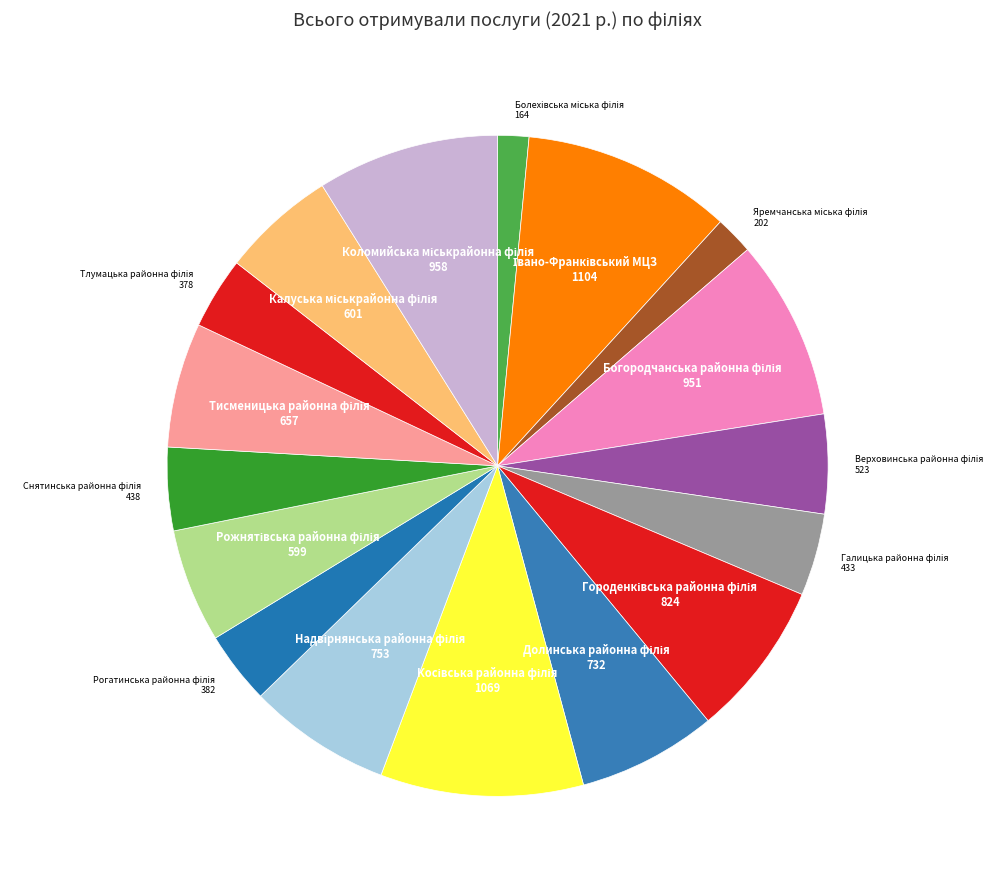

Does any single category account for the majority?

No